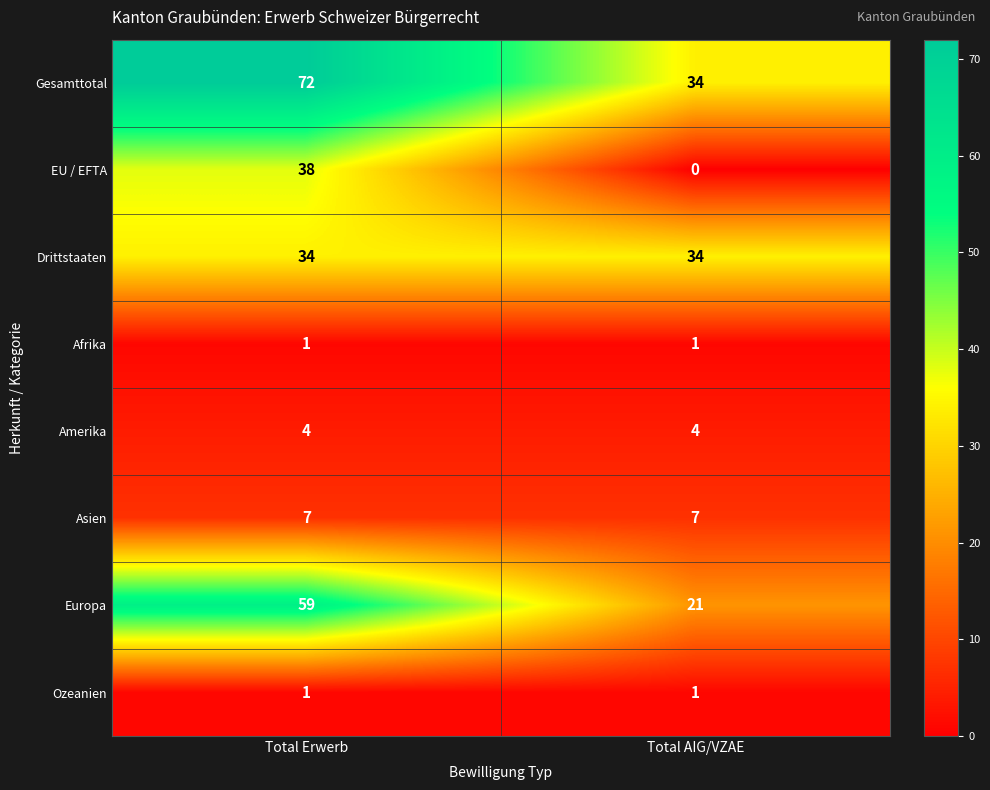

What is the spread (max minus min) of values at Total AIG/VZAE?

34